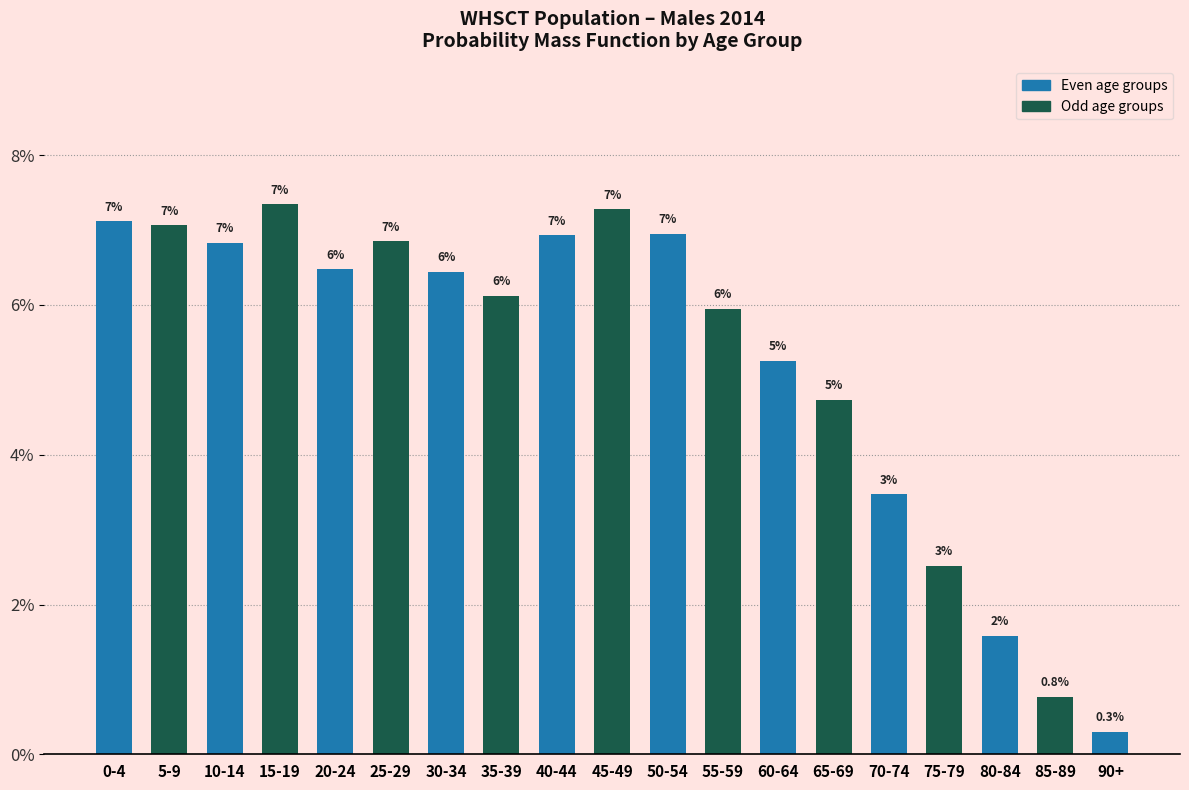

The value at 5-9 is 1.9. True or false?

False